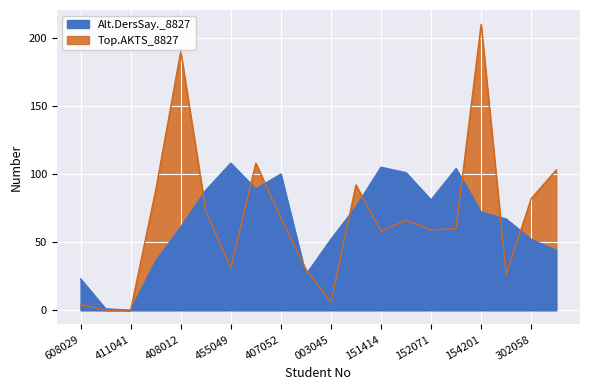

How many values in Top.AKTS_8827 are above zero?

18